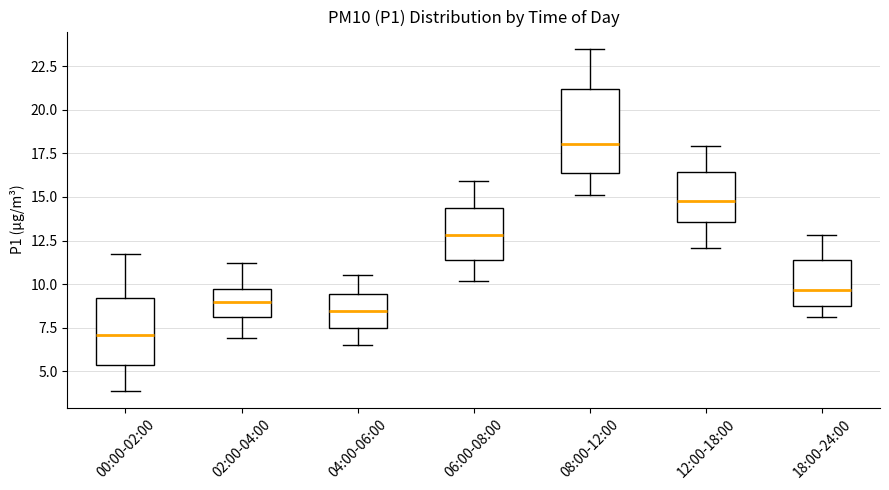

Reading left to right, transcribe this box plot: for each box, give where its median line is, the range the box spans, and where its two whiskers end, as read against the y-axis. The values are not printed on the chart, so give them approximately, as read against the axis.

00:00-02:00: median 7.0, box 5.5 to 9.0, whiskers 4.0 to 11.5
02:00-04:00: median 9.0, box 8.0 to 9.5, whiskers 7.0 to 11.0
04:00-06:00: median 8.5, box 7.5 to 9.5, whiskers 6.5 to 10.5
06:00-08:00: median 13.0, box 11.5 to 14.5, whiskers 10.0 to 16.0
08:00-12:00: median 18.0, box 16.5 to 21.0, whiskers 15.0 to 23.5
12:00-18:00: median 15.0, box 13.5 to 16.5, whiskers 12.0 to 18.0
18:00-24:00: median 9.5, box 9.0 to 11.5, whiskers 8.0 to 13.0